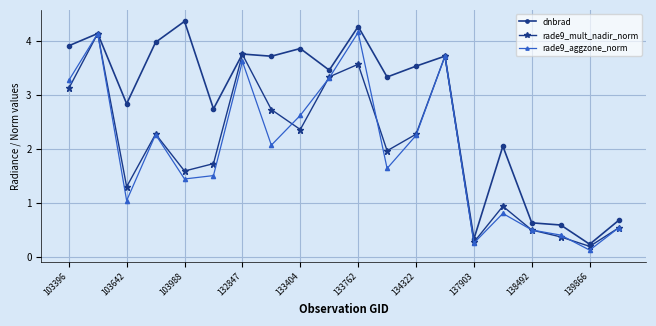

At how many categories does at least one series exceed 1?

15